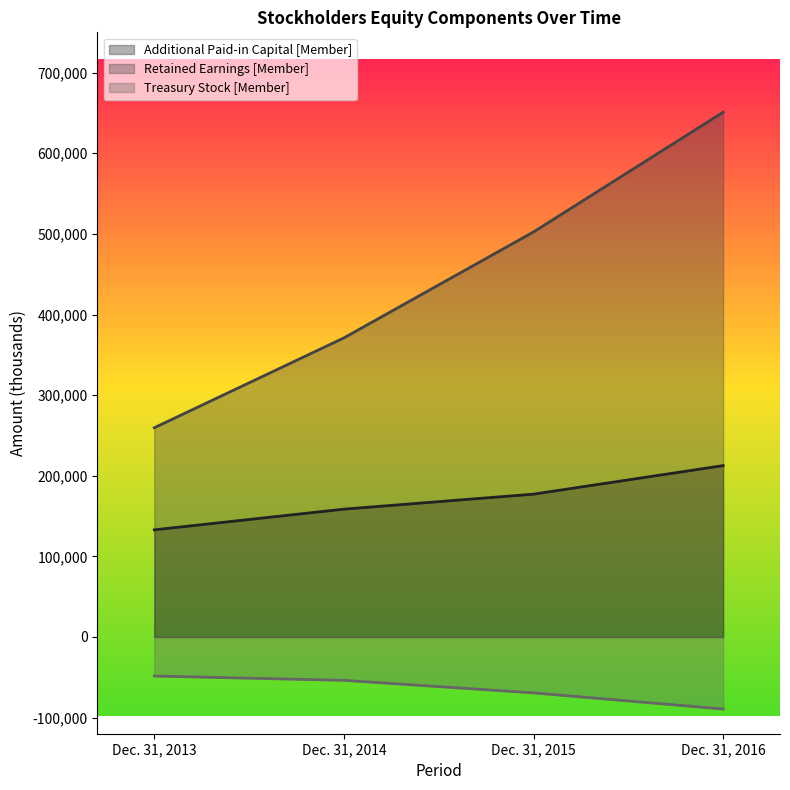

True or false: Treasury Stock [Member] has more than 0 interior local peaks.

False